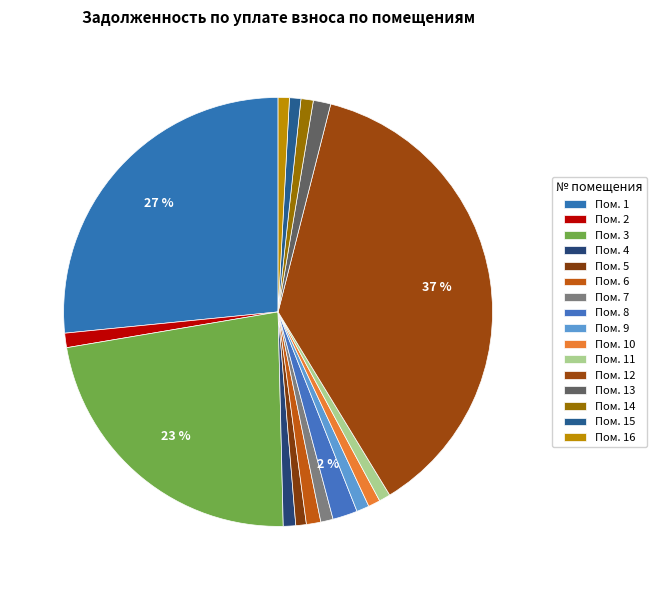

Is there a majority slice in this chart?

No